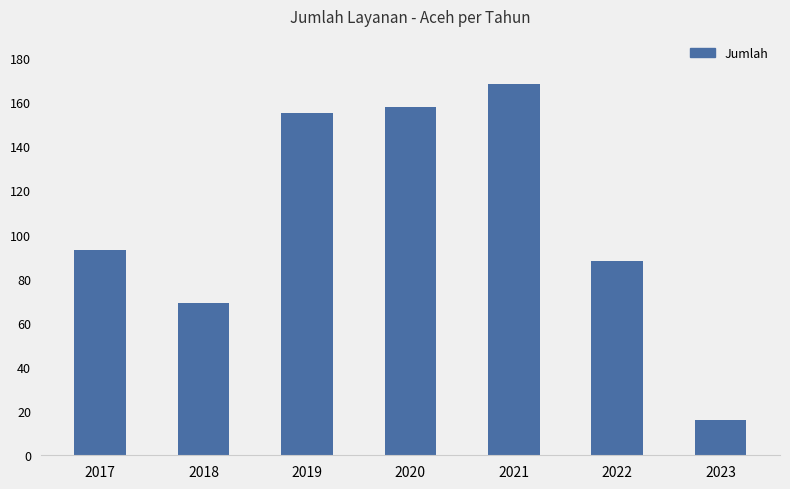

Between 2018 and 2021, which is larger?

2021